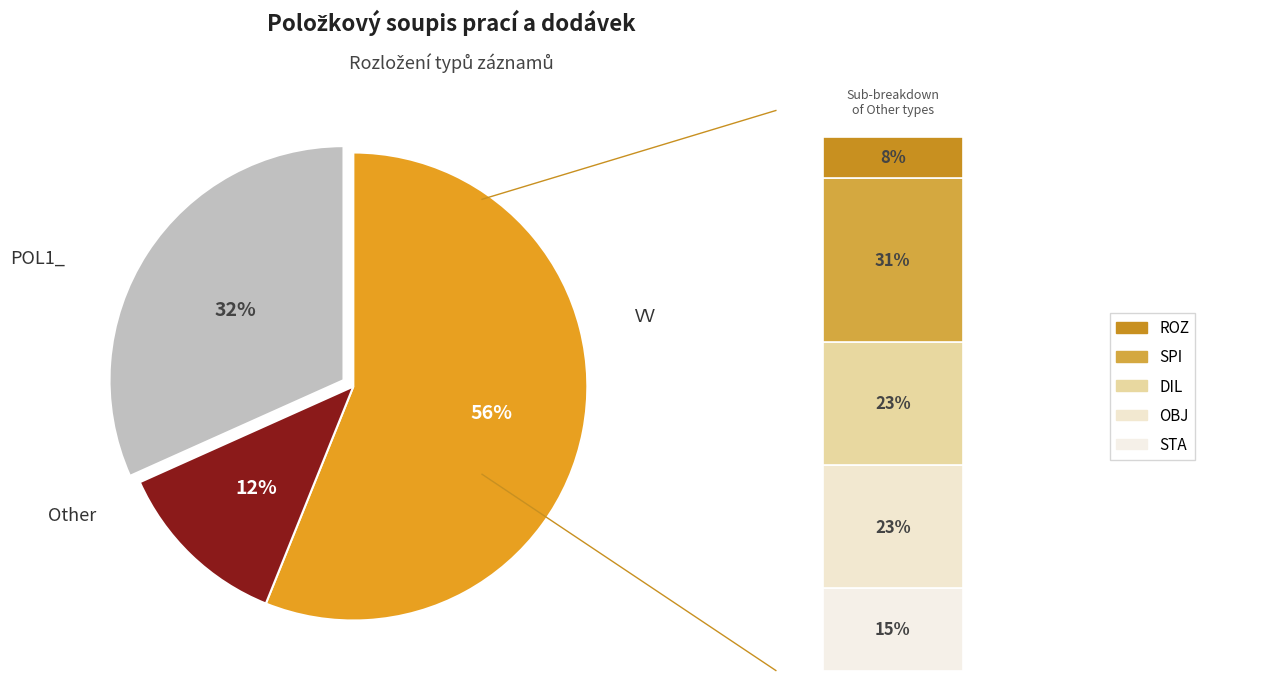

Approximately how many times larger is the value at STA compared to ROZ?

2.0